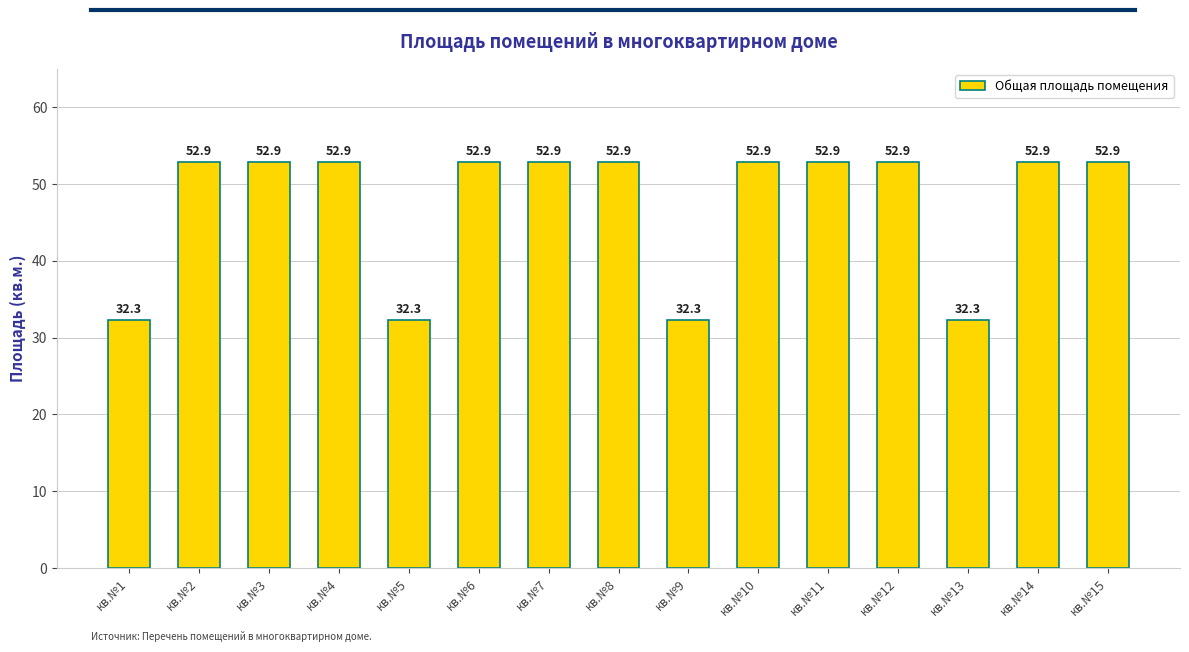

What is the change in value from кв.№4 to кв.№5?

-20.6